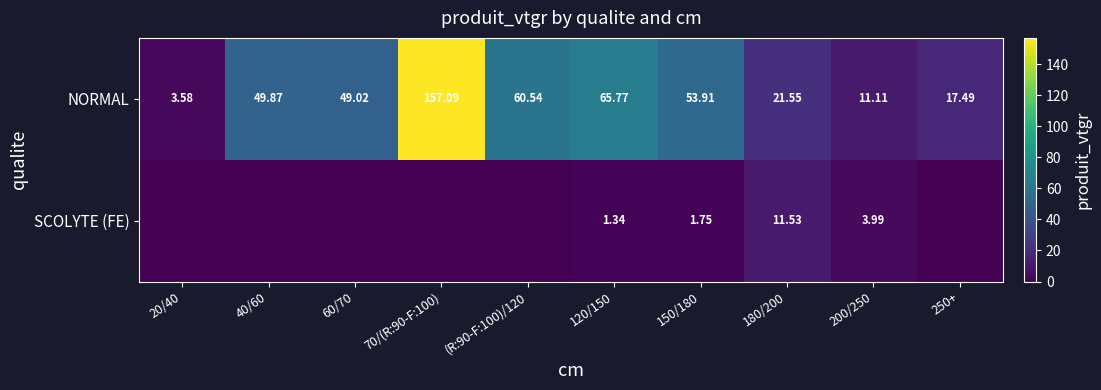

Is the value of NORMAL at 20/40 greater than the value of SCOLYTE (FE) at 180/200?

No